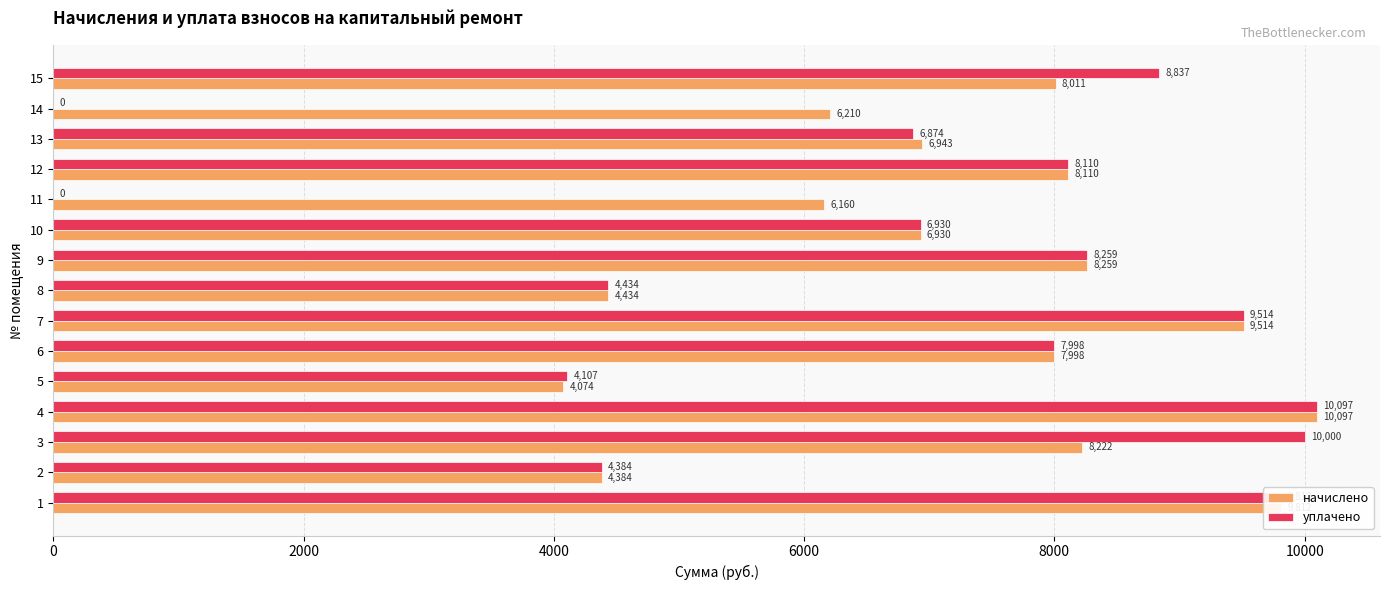

What is the maximum value for начислено?

10097.5